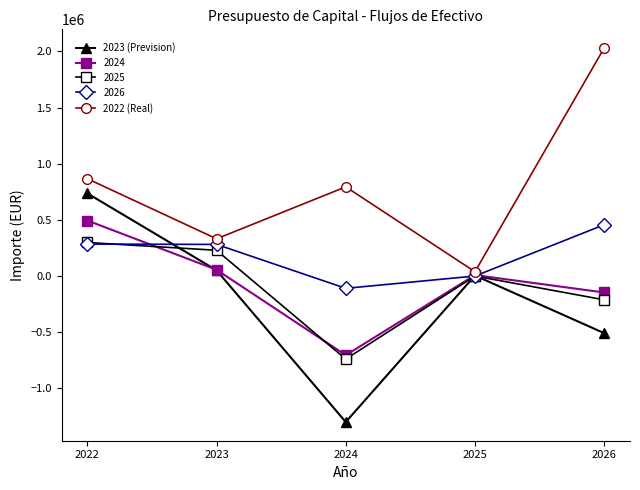

At which label does 2022 (Real) first exceed 794069?

2022